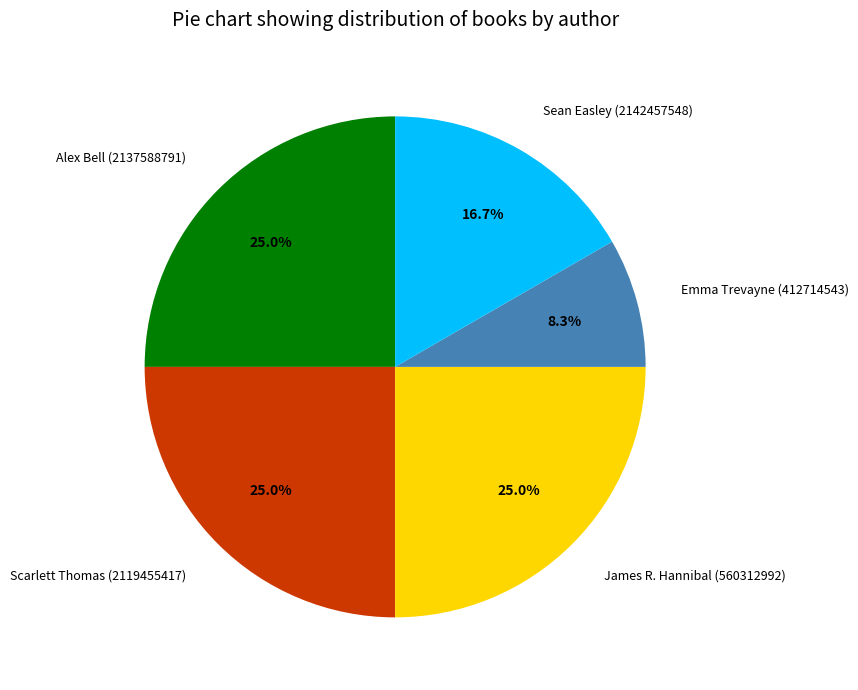

Combined, what portion of the pie is Emma Trevayne (412714543) and James R. Hannibal (560312992)?

33.3%